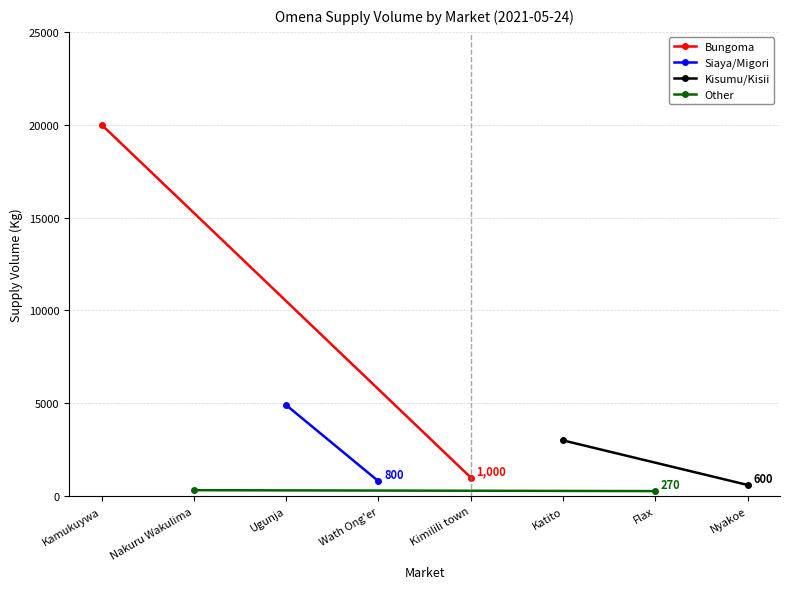

How many Other values are between 270 and 320?

2